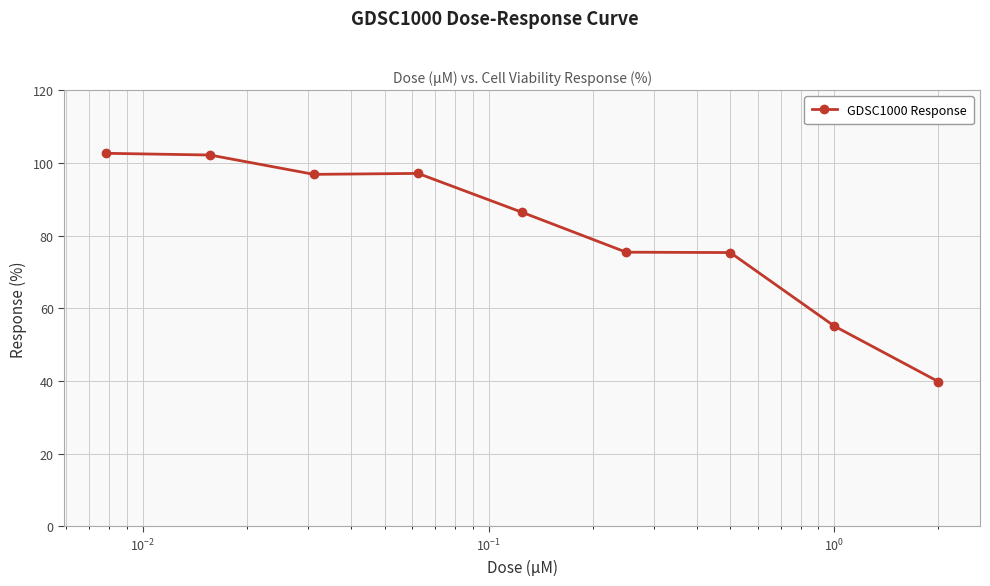

What is the sum of all values?

730.7